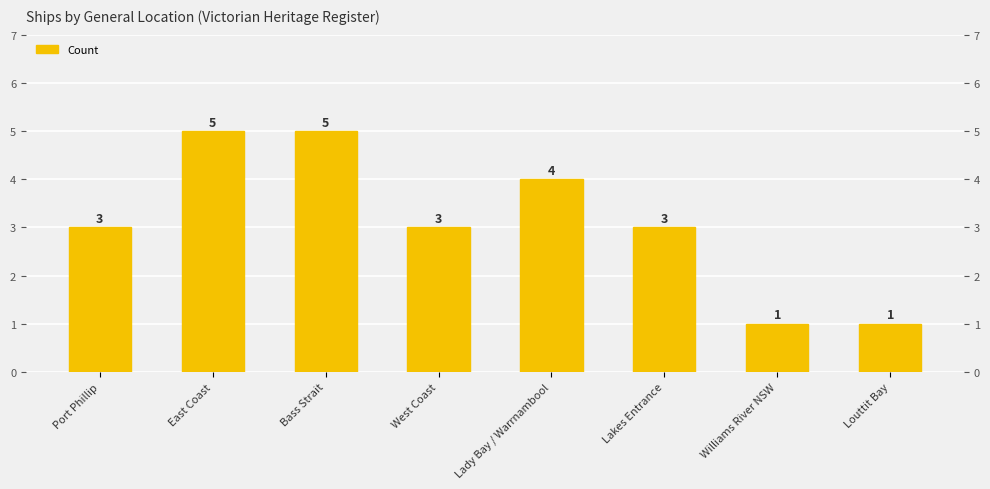

What is the sum of all values?

25